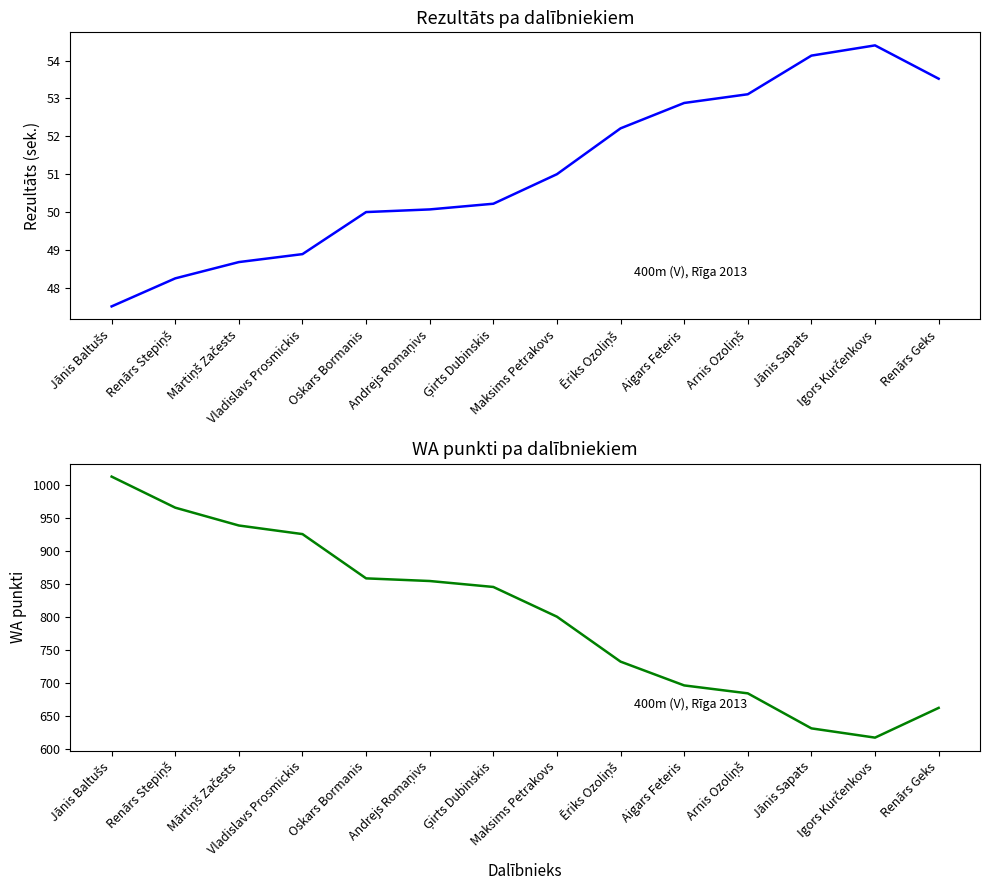

What is the minimum value shown in the chart?

47.5